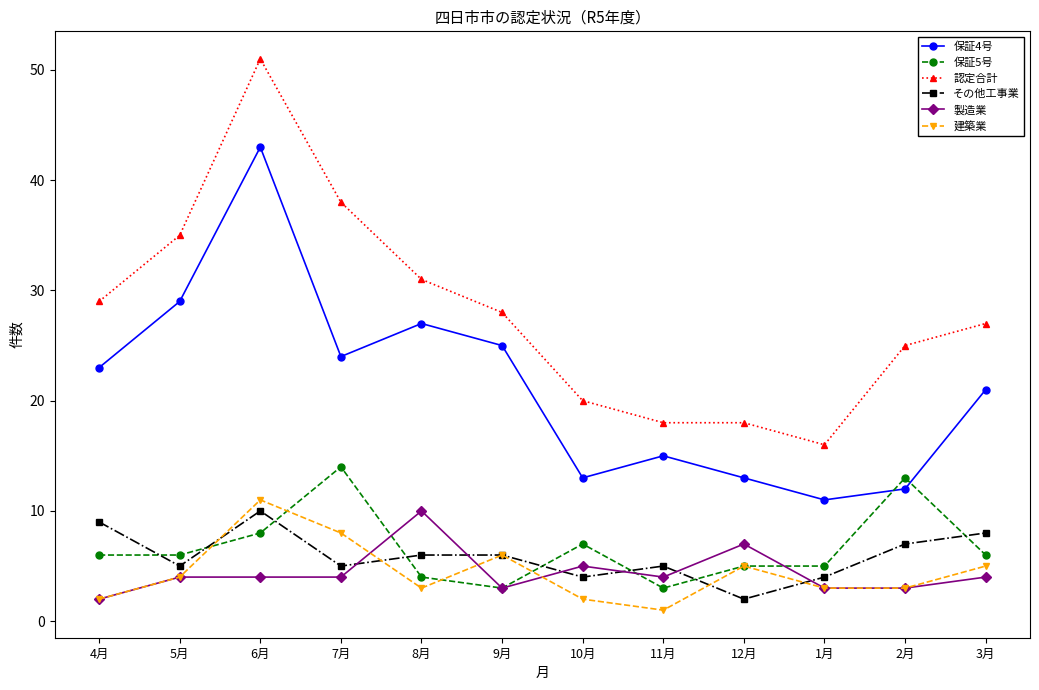

How many series are shown in this chart?

6